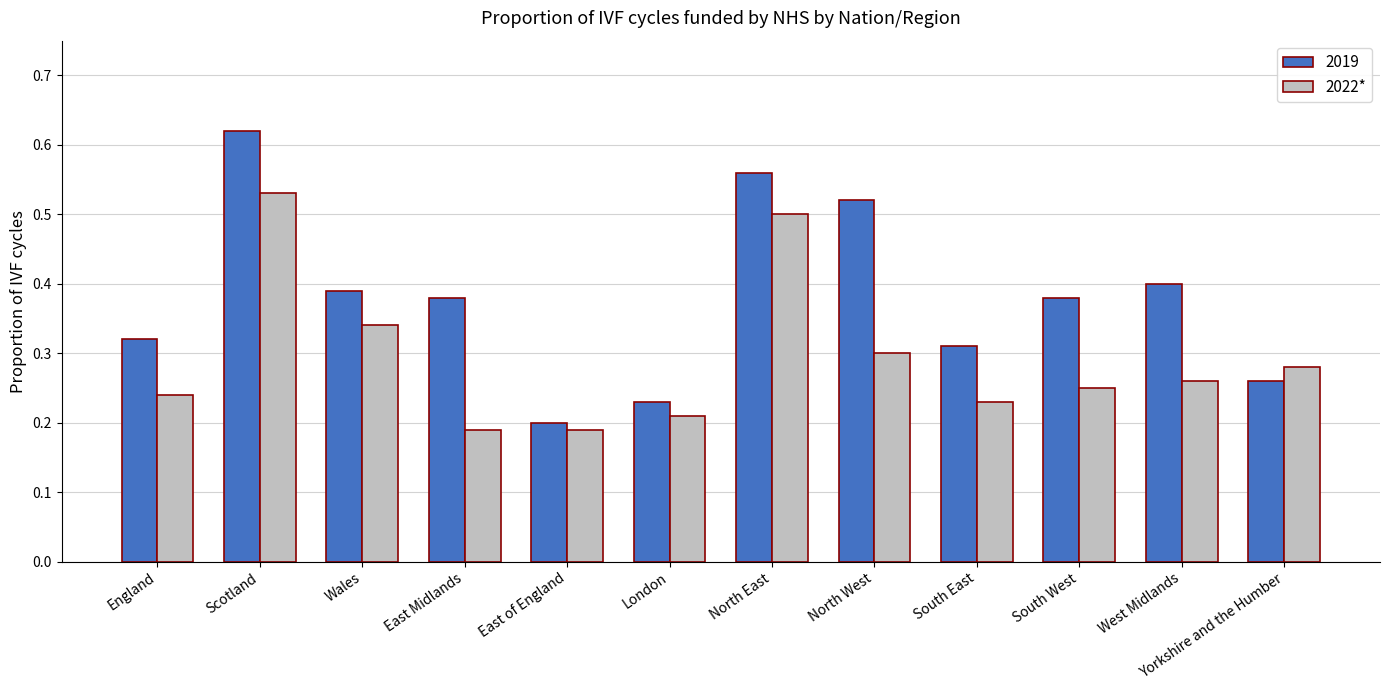

How many distinct data groups are displayed?

2